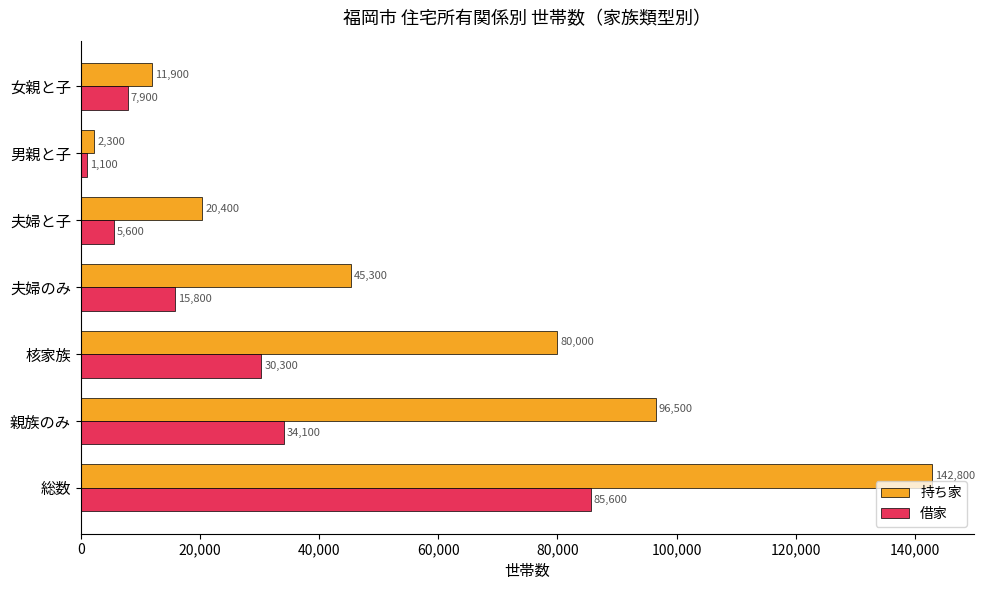

True or false: 持ち家 has a value of 96500 at 親族のみ.

True